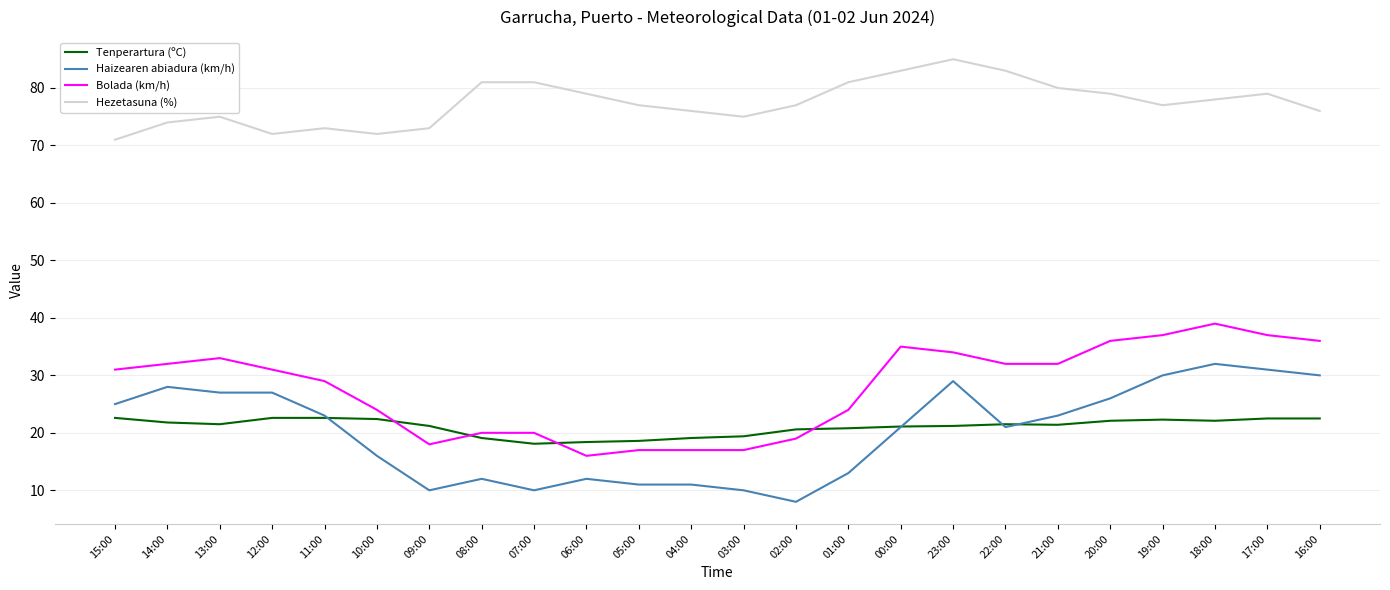

List the series in order of their peak value, lowest first.

Tenperartura (ºC), Haizearen abiadura (km/h), Bolada (km/h), Hezetasuna (%)